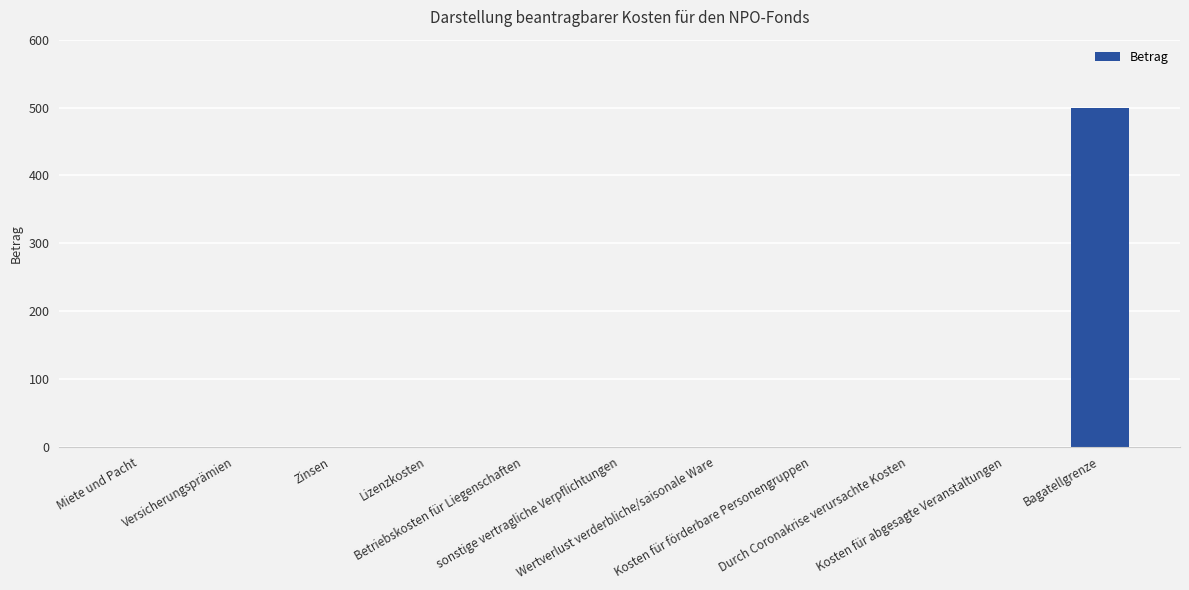

Reading left to right, transcribe all the data shown in this chart.

Miete und Pacht=0	Versicherungsprämien=0	Zinsen=0	Lizenzkosten=0	Betriebskosten für Liegenschaften=0	sonstige vertragliche Verpflichtungen=0	Wertverlust verderbliche/saisonale Ware=0	Kosten für förderbare Personengruppen=0	Durch Coronakrise verursachte Kosten=0	Kosten für abgesagte Veranstaltungen=0	Bagatellgrenze=500